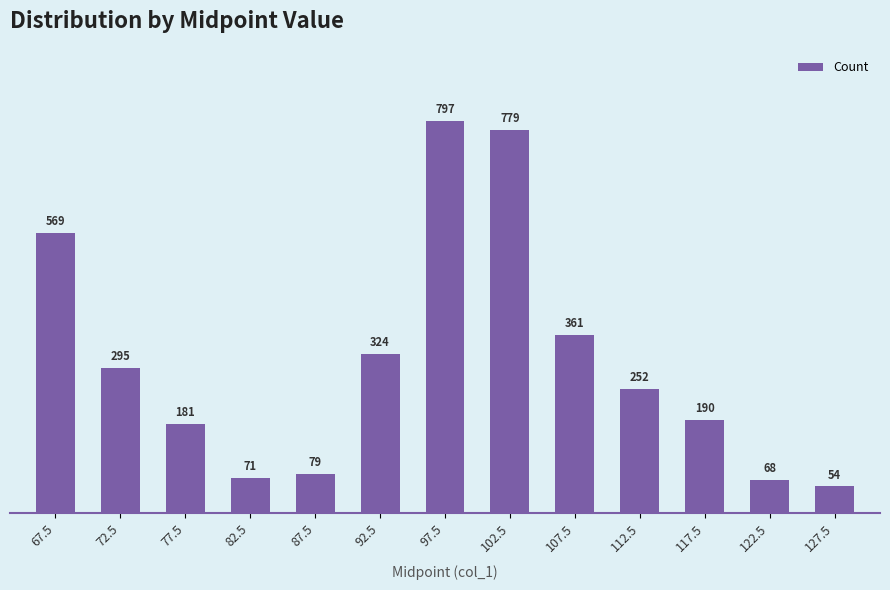

True or false: the data shows 139 at 107.5.

False